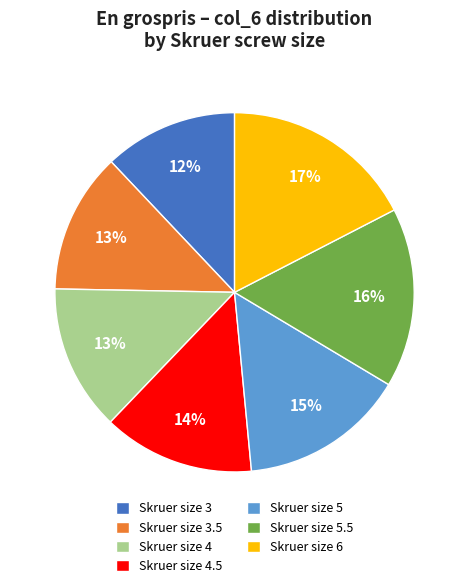

Does Skruer size 3 account for over 50% of the chart?

No